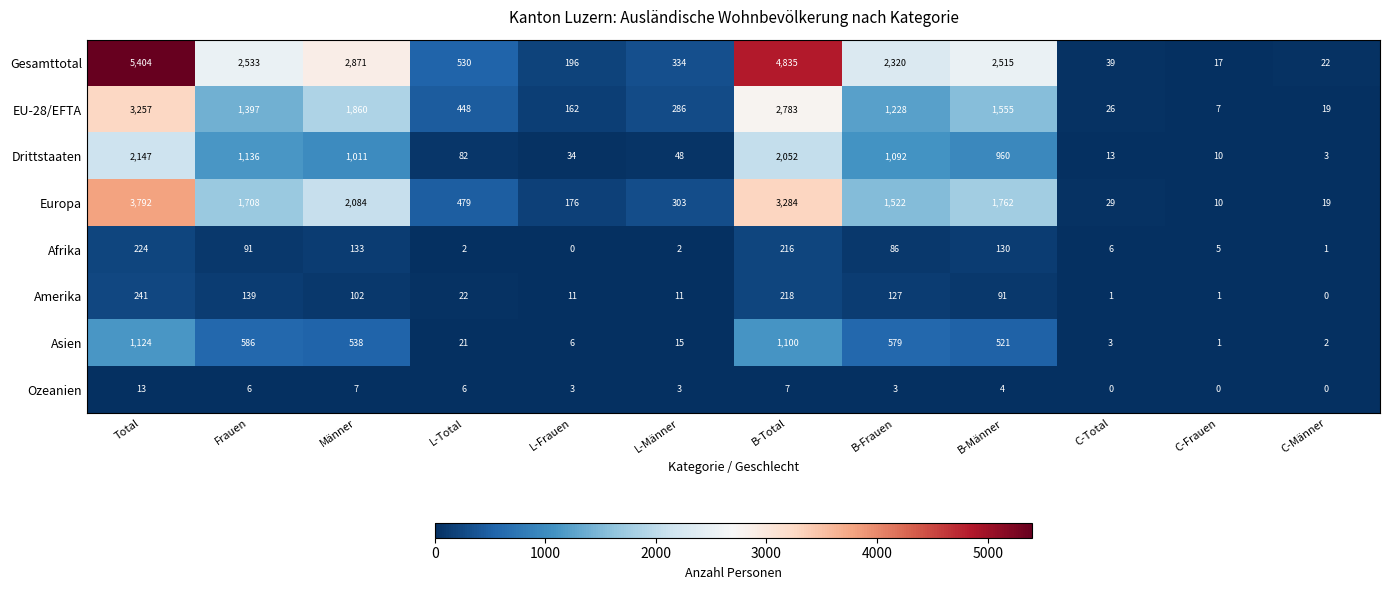

Which series has the widest spread of values?

Gesamttotal